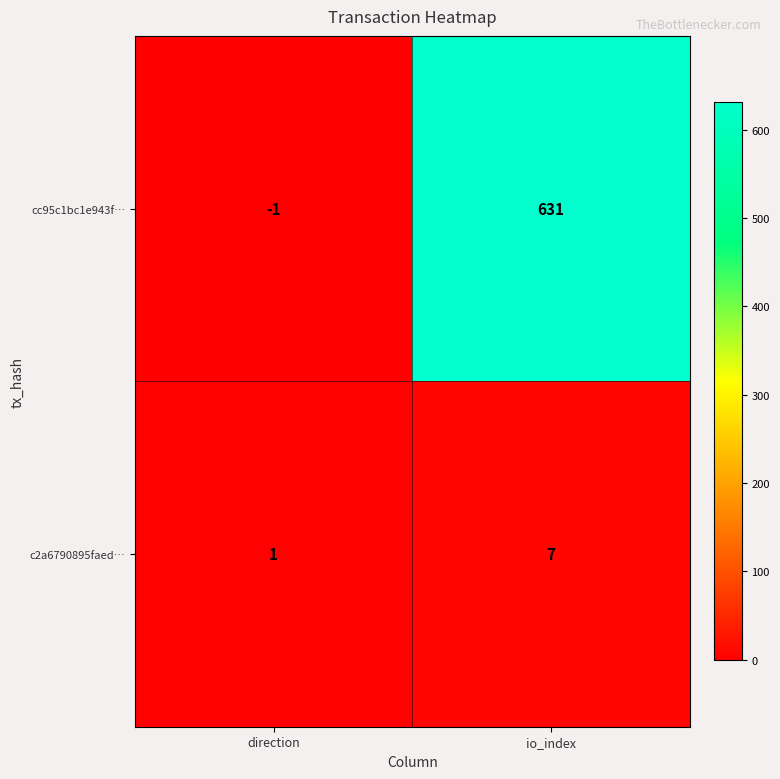

Which label corresponds to the smallest value in the chart?

direction